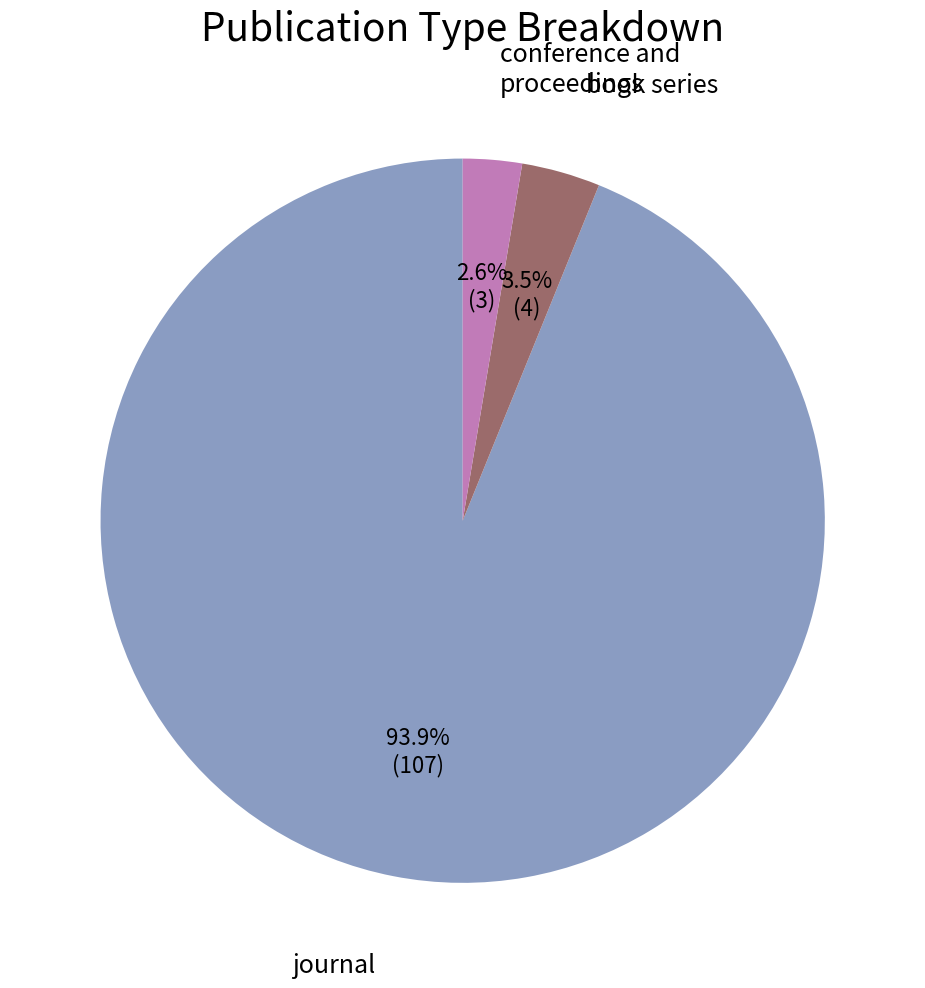

To the nearest percent, what is the average slice percentage?

33%